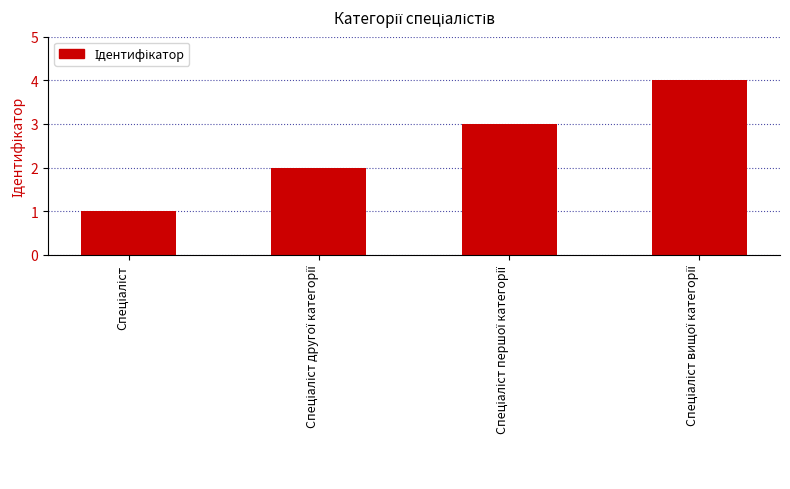

What is the difference between the maximum and minimum values?

3